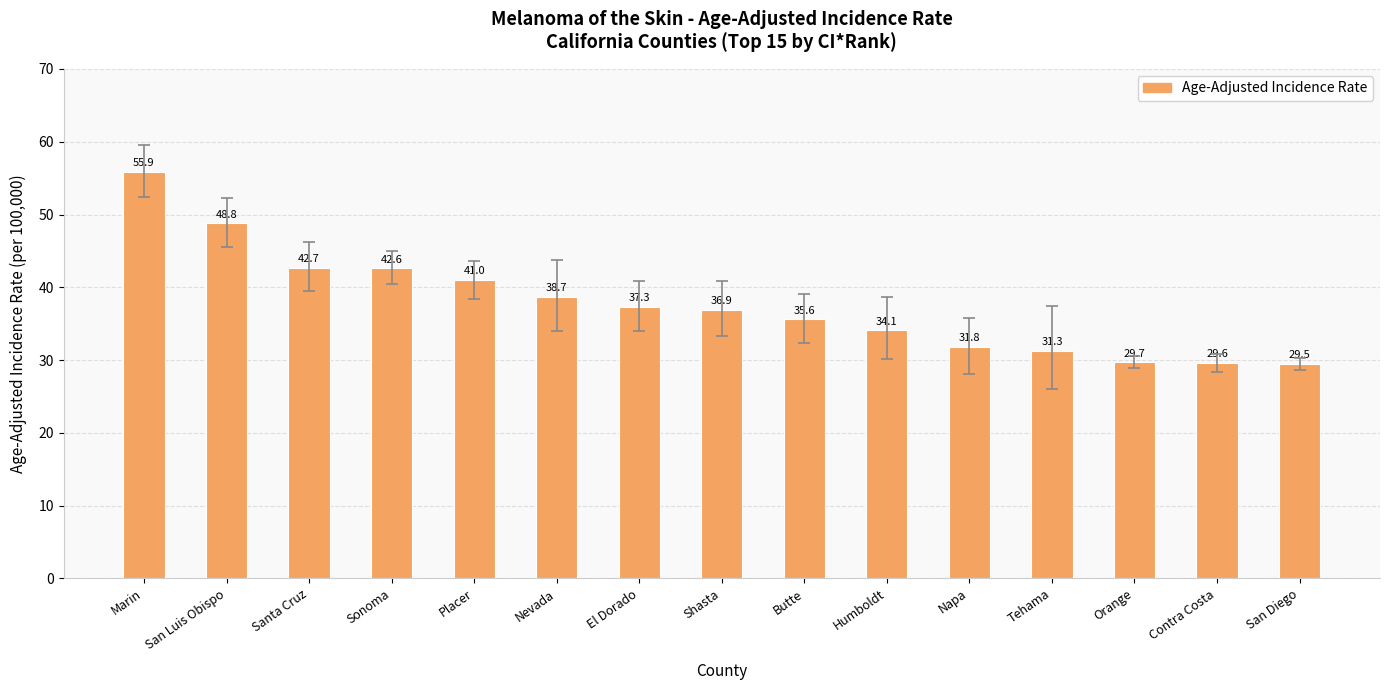

What is the ratio of the value at Santa Cruz to the value at Contra Costa?

1.4